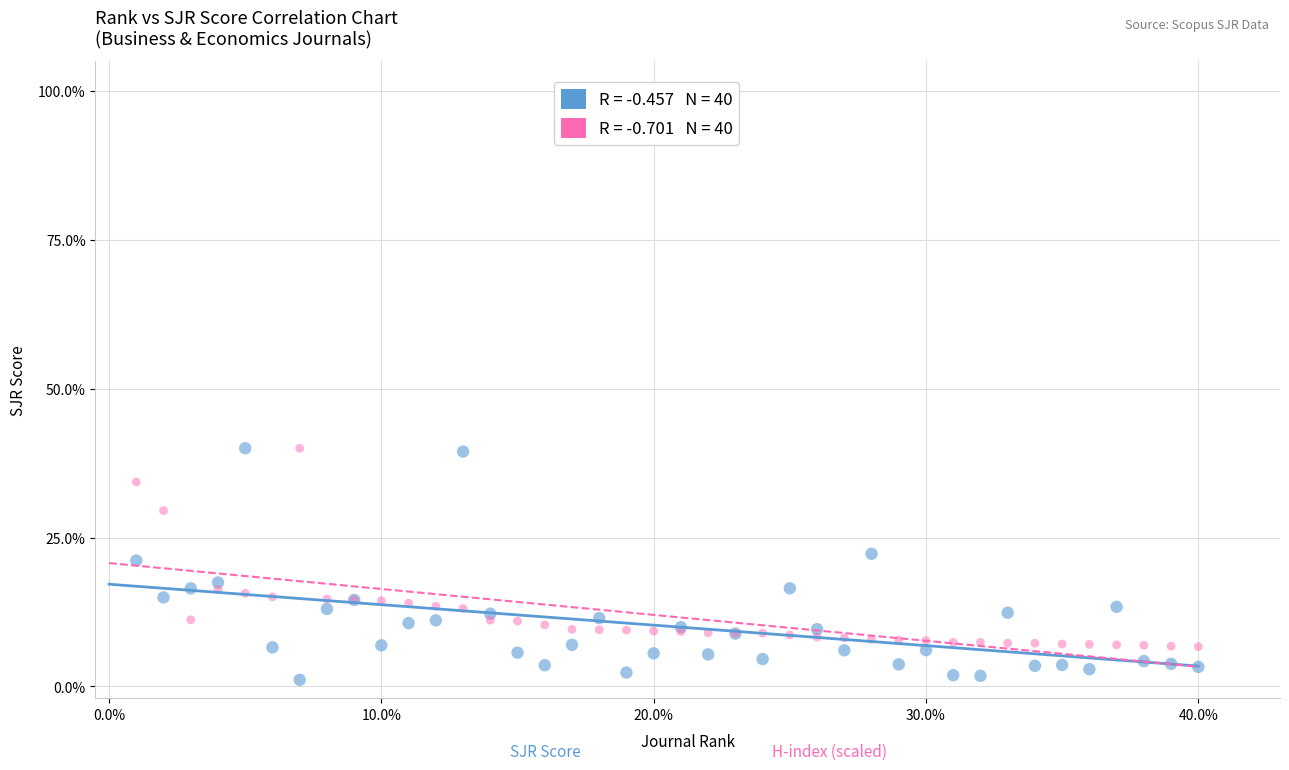

Across all series, what Y value is closest to 20?

21.1